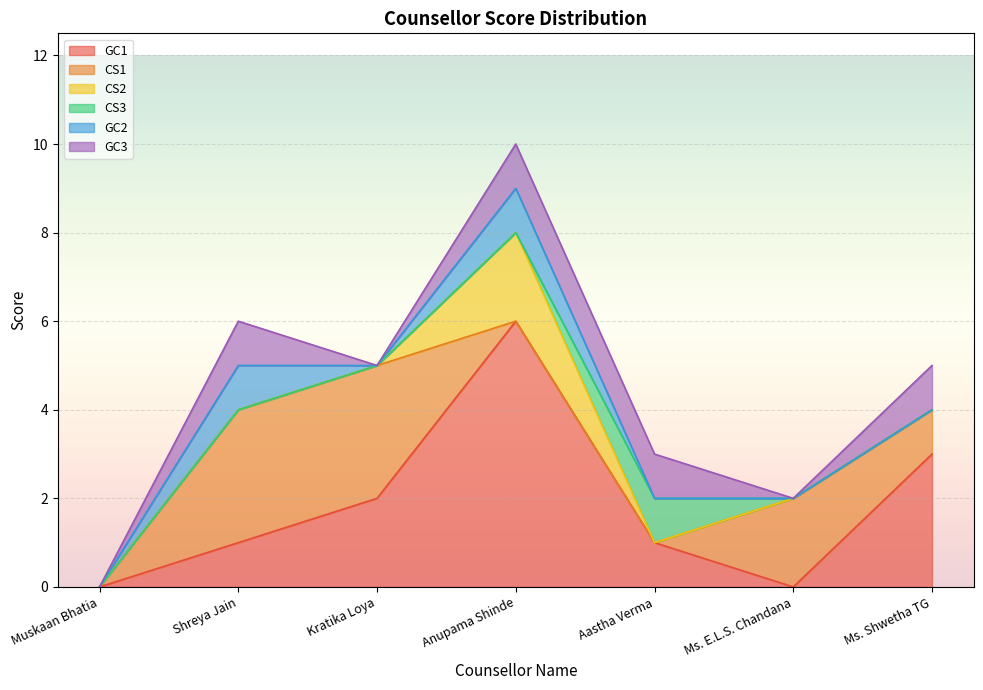

What is the difference between the highest and lowest values at Kratika Loya?

3